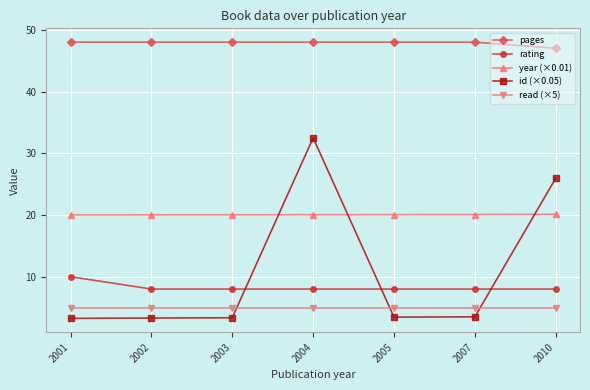

How many lines are shown in the chart?

5